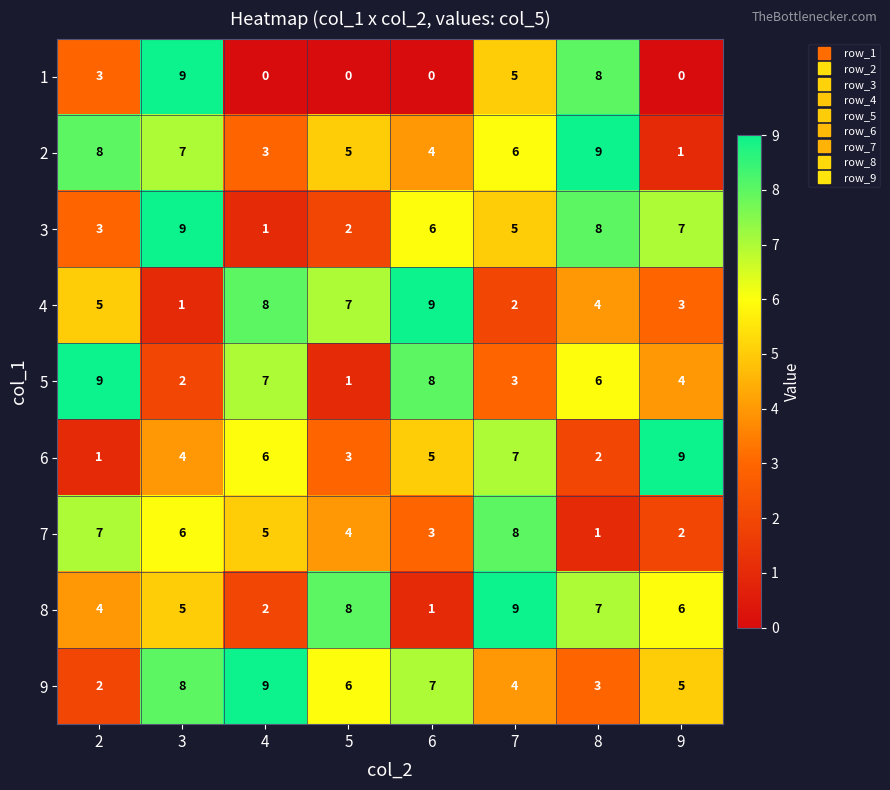

What is the maximum value shown in the chart?

9